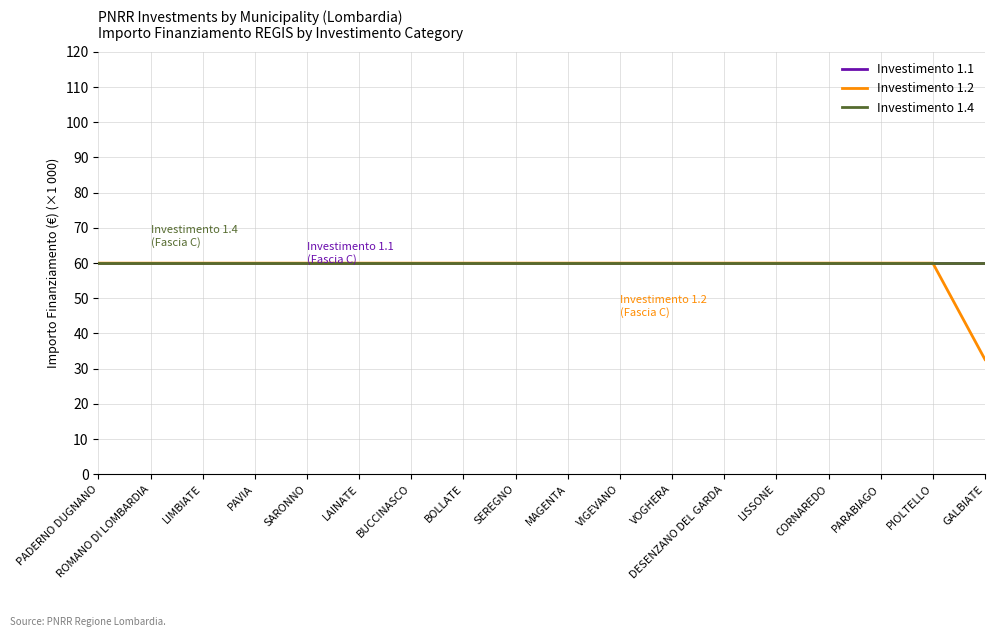

What position from the right is PADERNO DUGNANO?

18